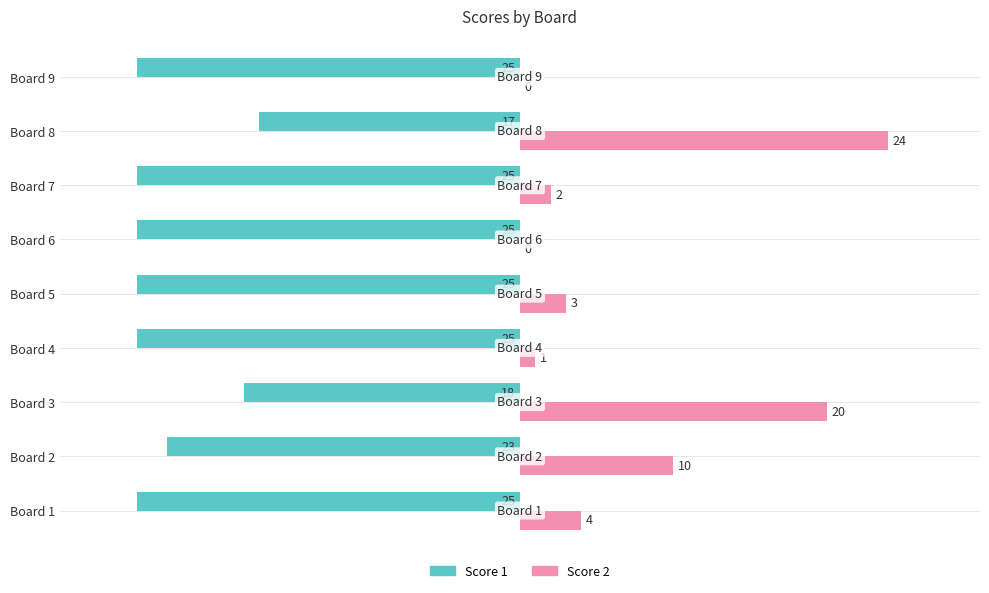

What is the sum of all Score 1 values?

-208